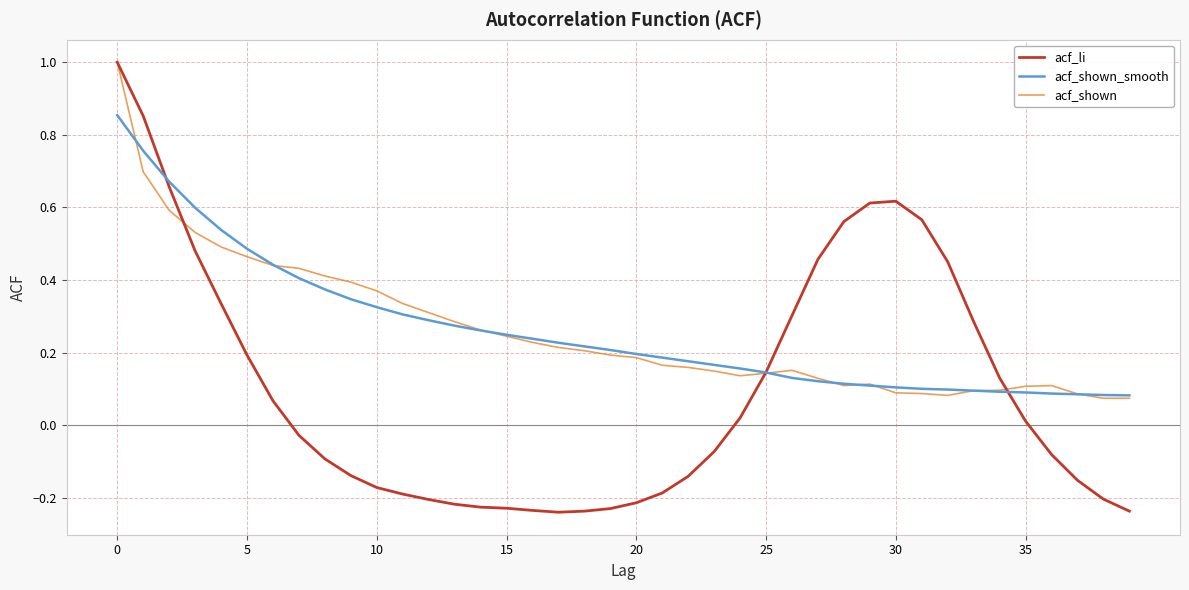

What is the greatest value displayed?

1.0